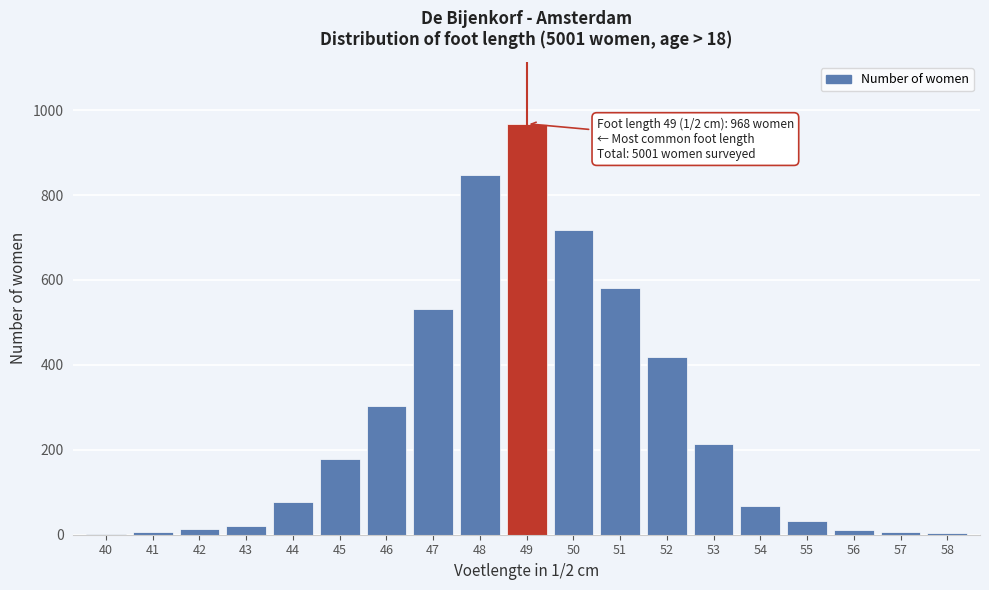

The chart shows a value of 303 at 46. True or false?

True